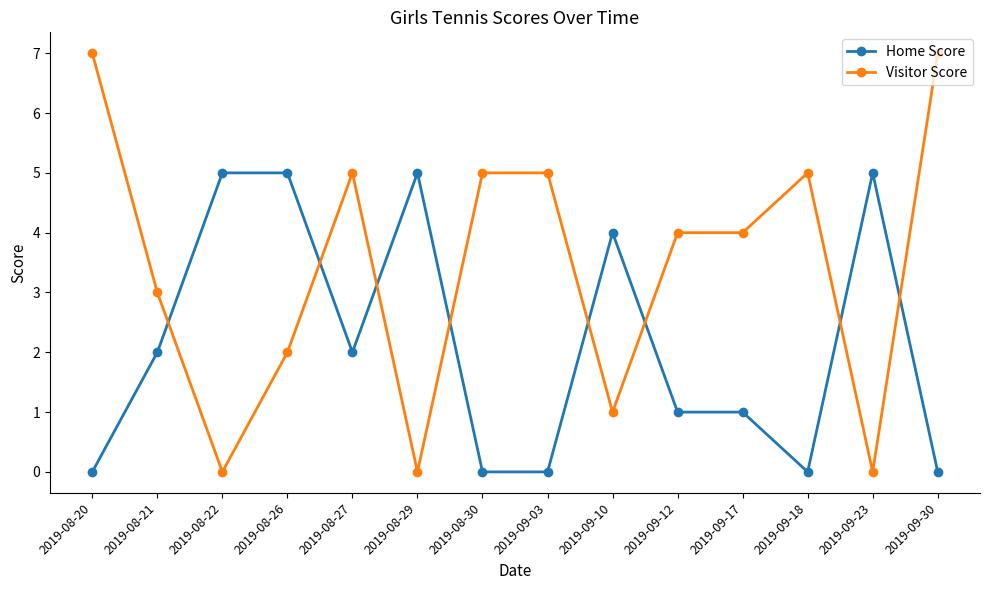

What is the difference between the Home Score values at 2019-09-30 and 2019-08-26?

5